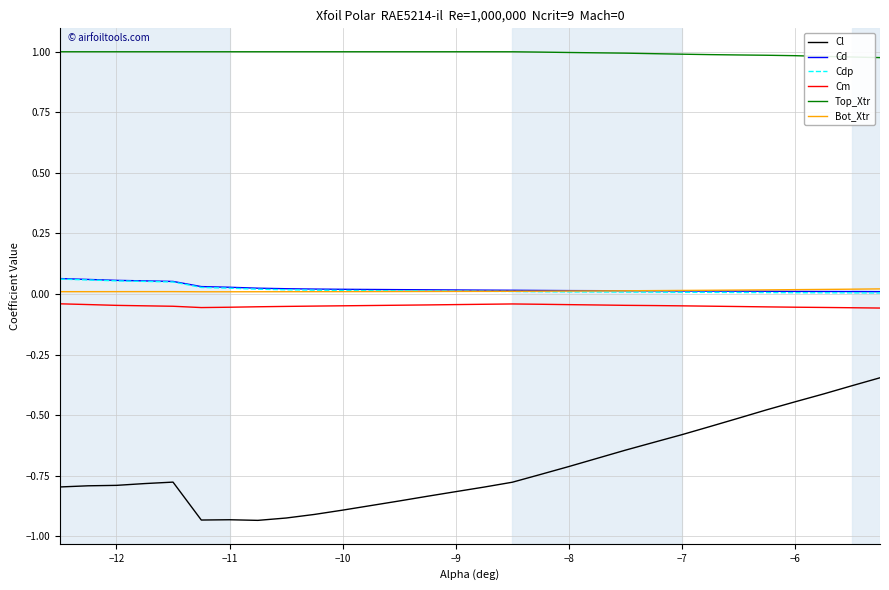

Which series has the largest total across all categories?

Top_Xtr